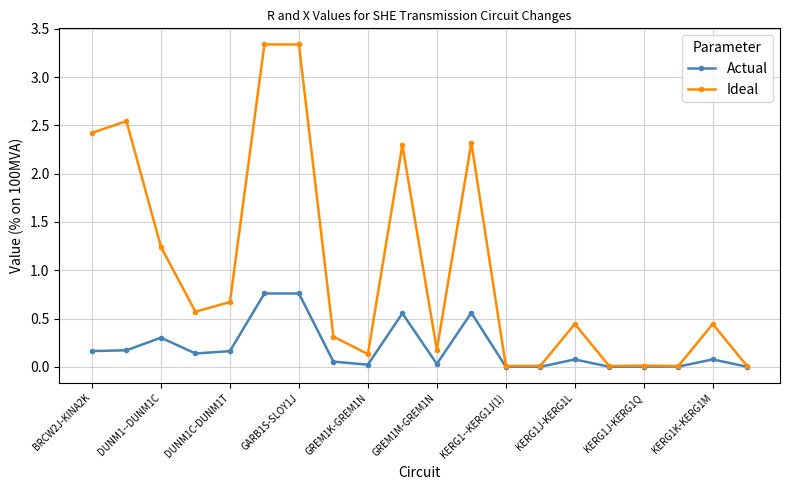

Which series has the largest range (max minus min)?

Ideal